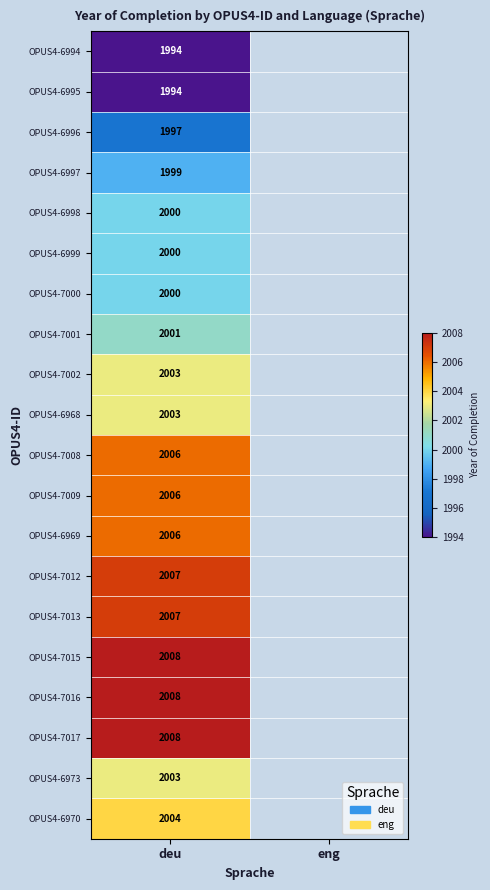

Is it true that OPUS4-7002 equals 805 at deu?

False